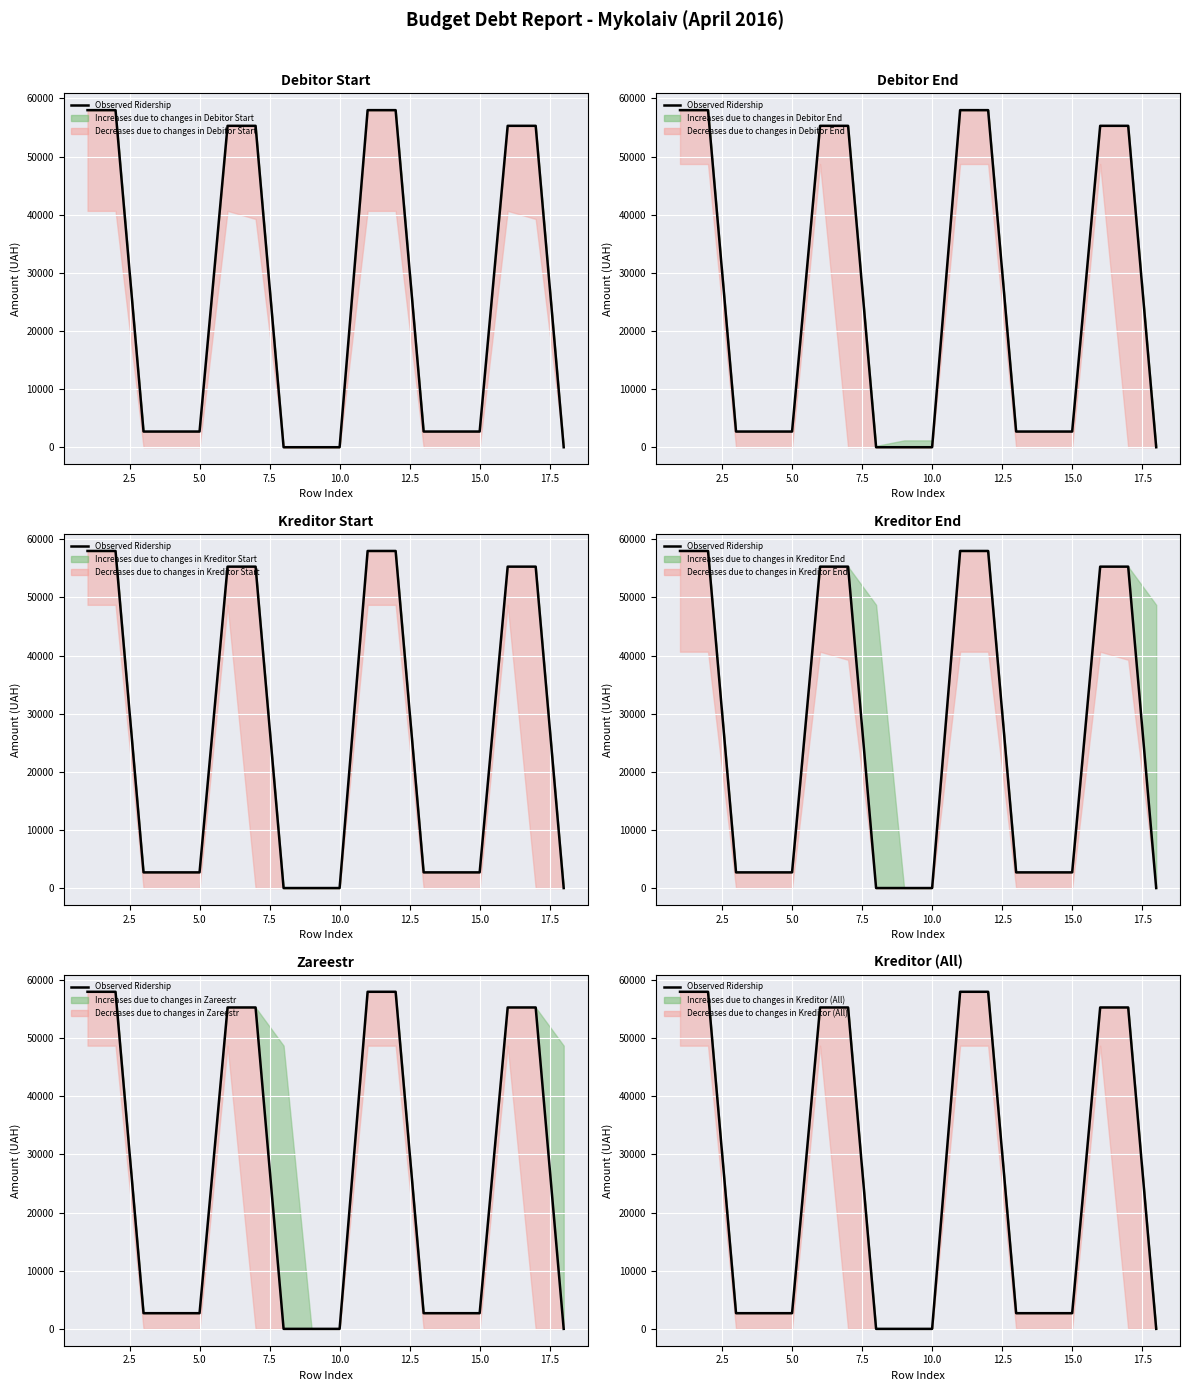

Reading right to left, extract all data points from this chart.

0.0	55296.6	55296.6	2697.4	2697.4	2697.4	57994.0	57994.0	0.0	0.0	0.0	55296.6	55296.6	2697.4	2697.4	2697.4	57994.0	57994.0